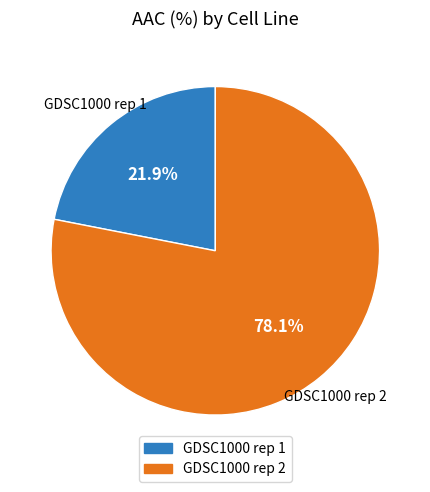

Which category accounts for the majority?

GDSC1000 rep 2